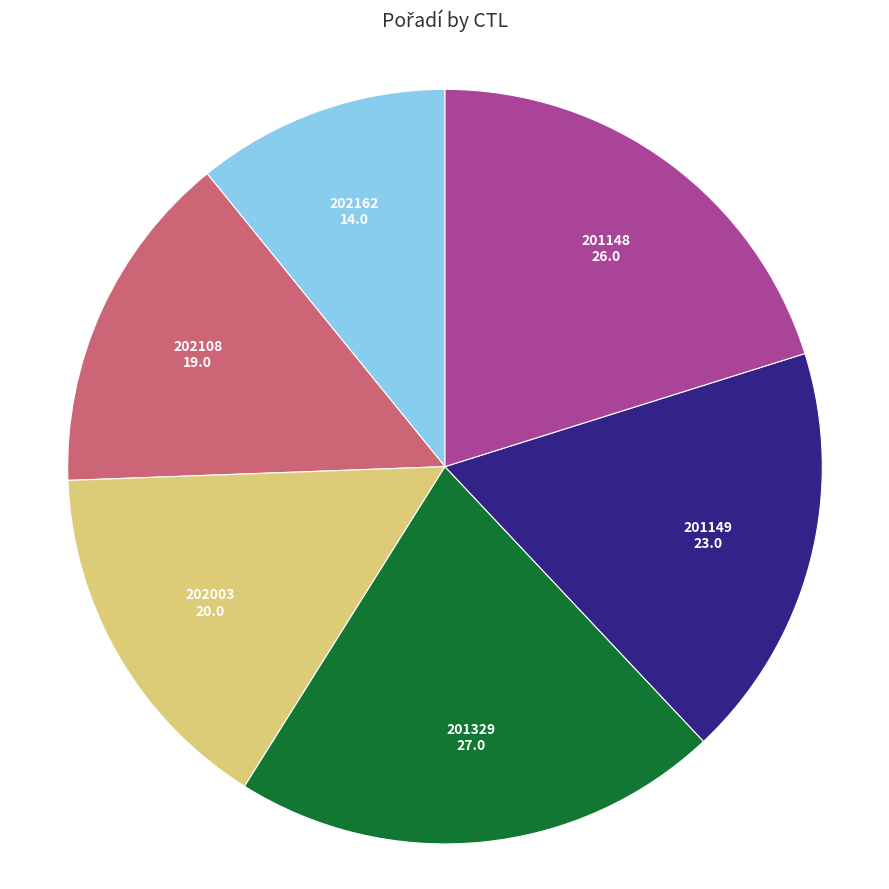

Is the sum of 202003 and 201148 greater than half?

No